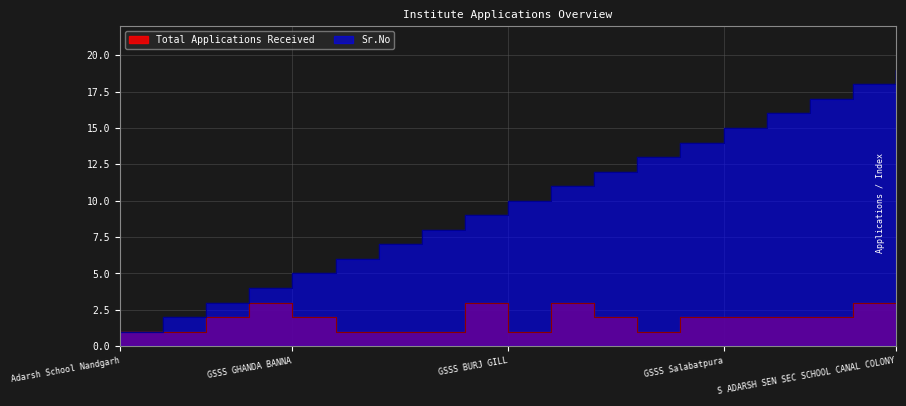

Which series has the widest spread of values?

Sr.No